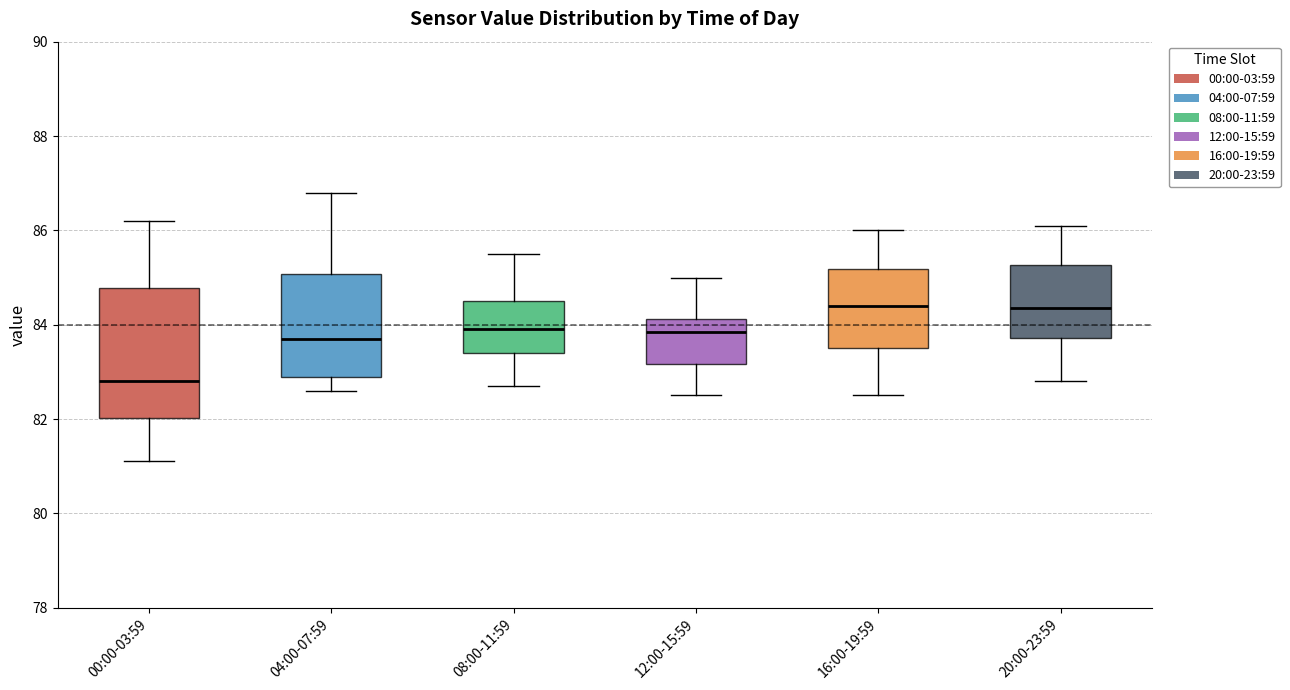

Reading left to right, read every box against the y-axis: the position of its median line, the range the box covers, and the ends of its whiskers. The values are not printed on the chart, so give them approximately, as read against the axis.

00:00-03:59: median 82.8, box 82.0 to 84.8, whiskers 81.2 to 86.2
04:00-07:59: median 83.8, box 83.0 to 85.0, whiskers 82.6 to 86.8
08:00-11:59: median 84.0, box 83.4 to 84.6, whiskers 82.8 to 85.6
12:00-15:59: median 83.8, box 83.2 to 84.2, whiskers 82.6 to 85.0
16:00-19:59: median 84.4, box 83.6 to 85.2, whiskers 82.6 to 86.0
20:00-23:59: median 84.4, box 83.8 to 85.2, whiskers 82.8 to 86.2